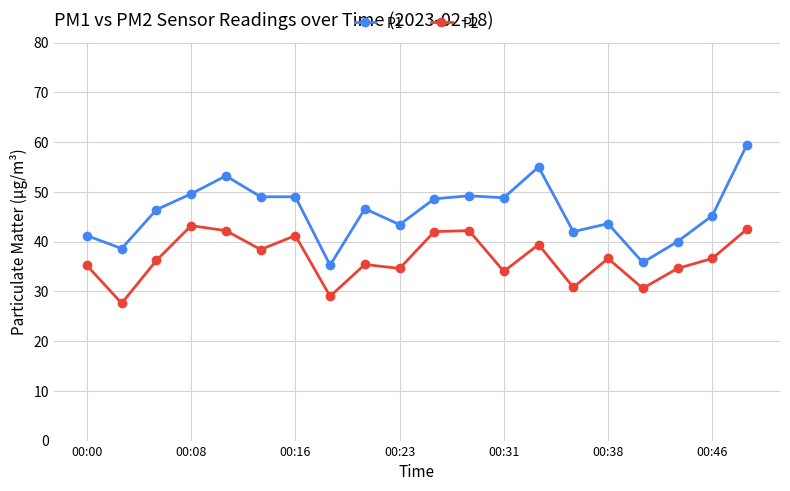

How many series are shown in this chart?

2